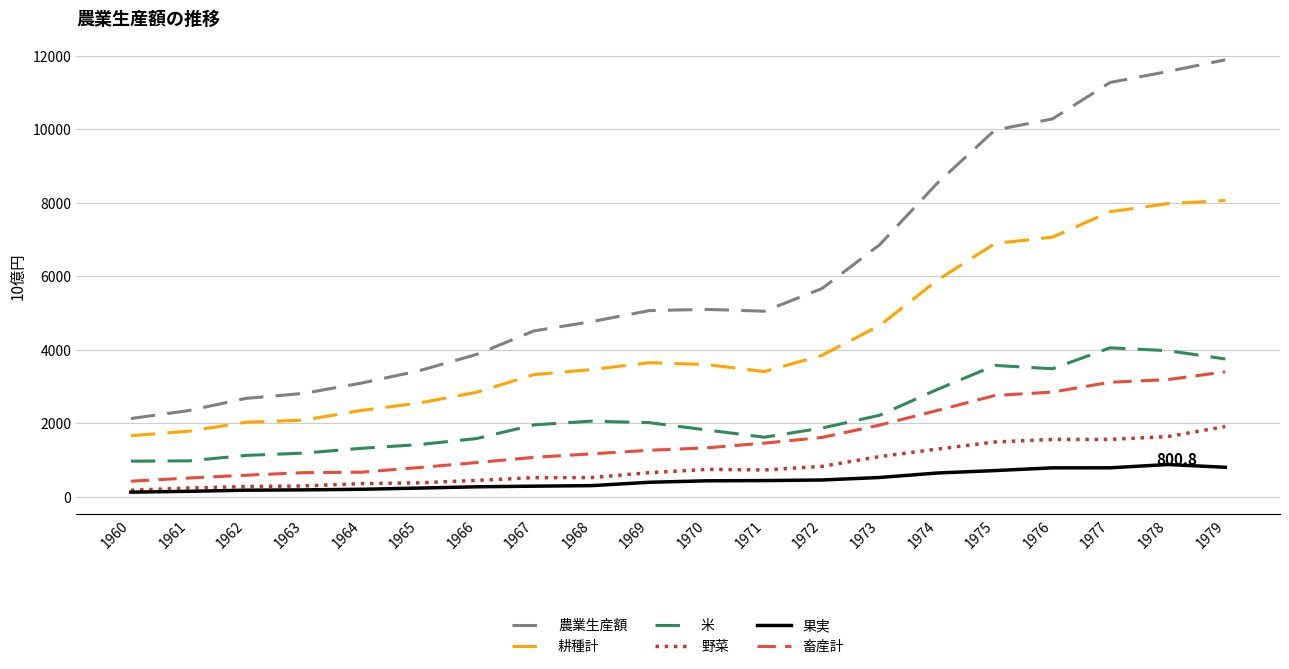

Which series changed the most between 1970 and 1975?

農業生産額